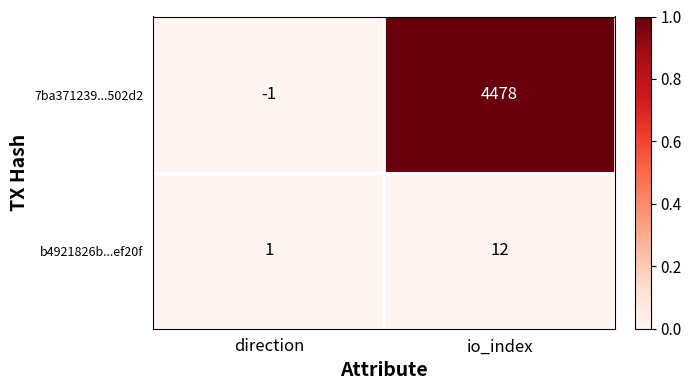

True or false: 7ba371239...502d2 has a value of 7662 at io_index.

False